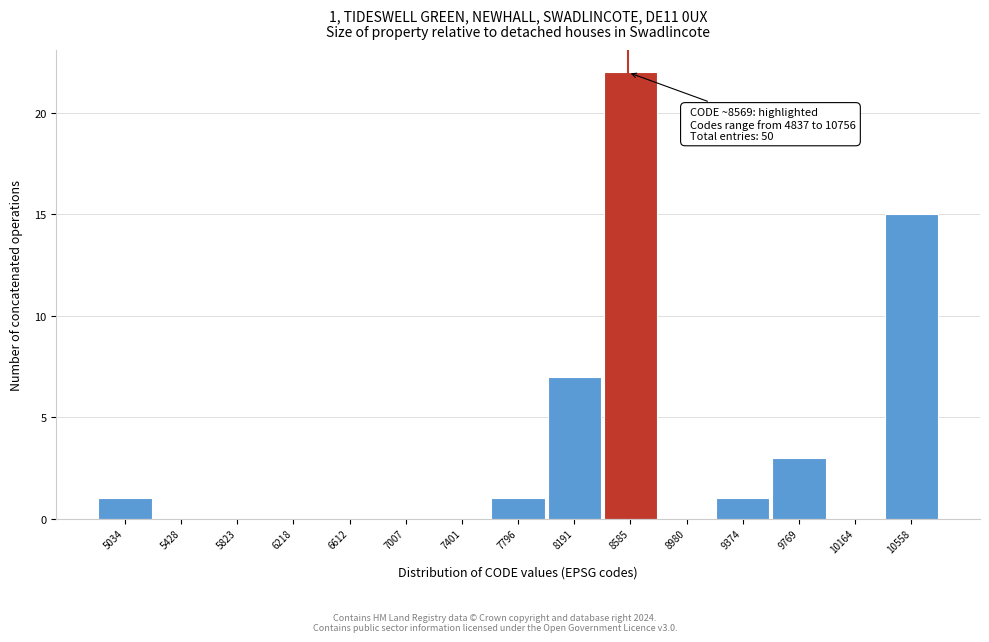

Over which range of the x-axis is the bar tallest?

8400 to 8800